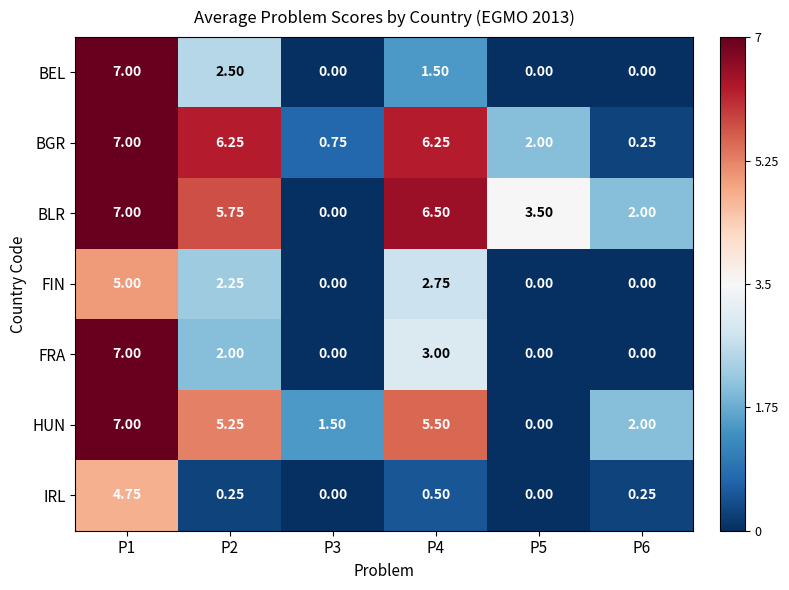

At which category is the sum across all series the highest?

P1